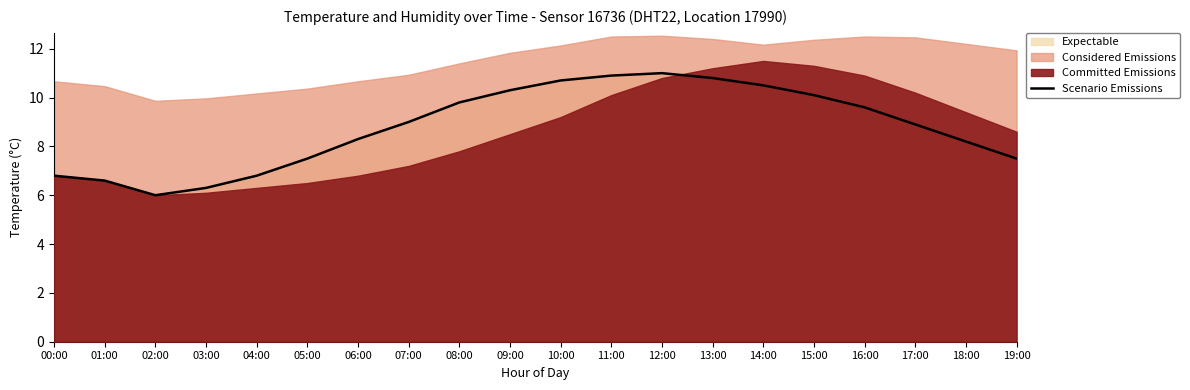

Which category has the highest value across all series?

12:00